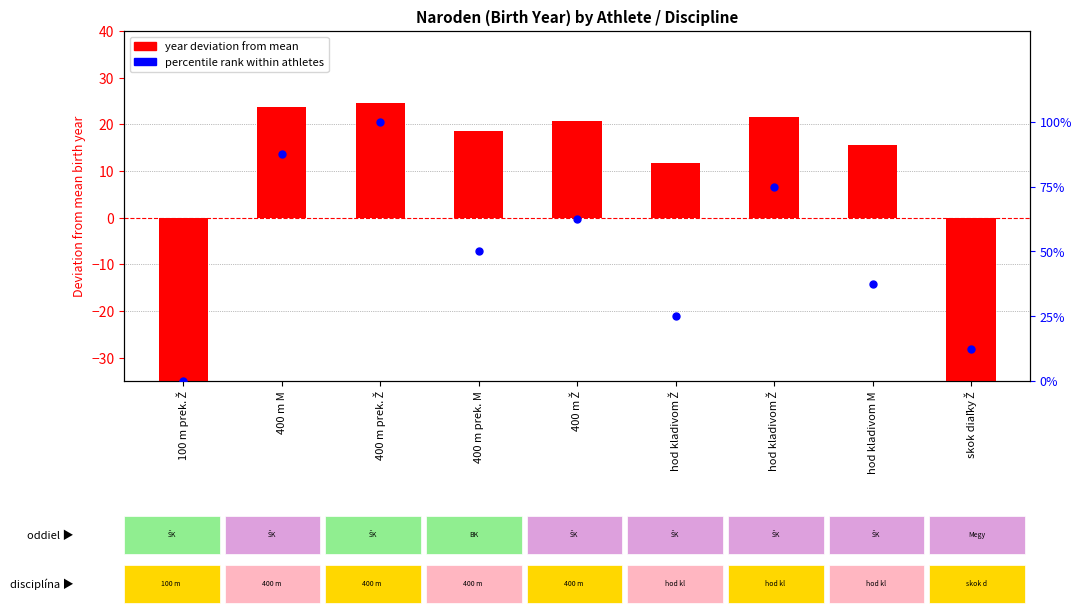

Which series reaches the minimum Y coordinate?

year deviation from mean